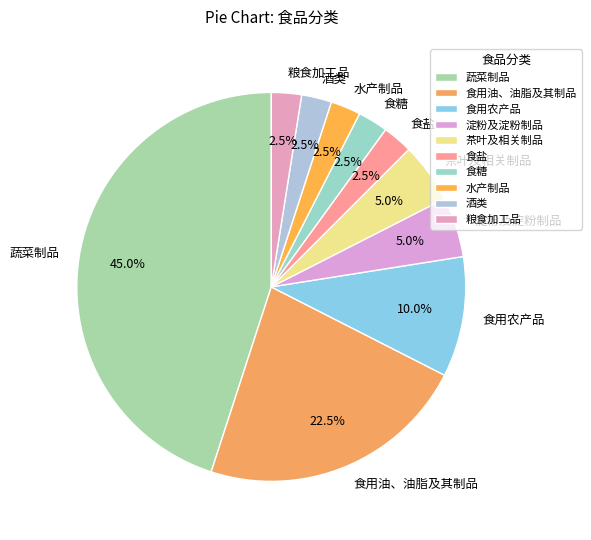

How many slices are in this pie chart?

10